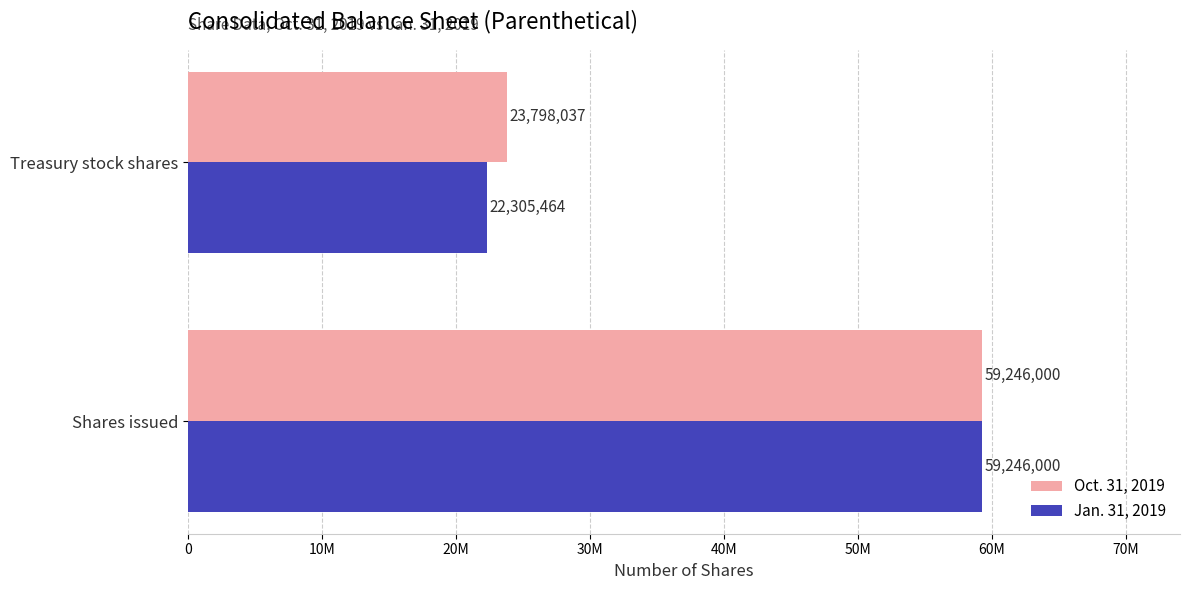

What is the average value of the Jan. 31, 2019 series?

40775732